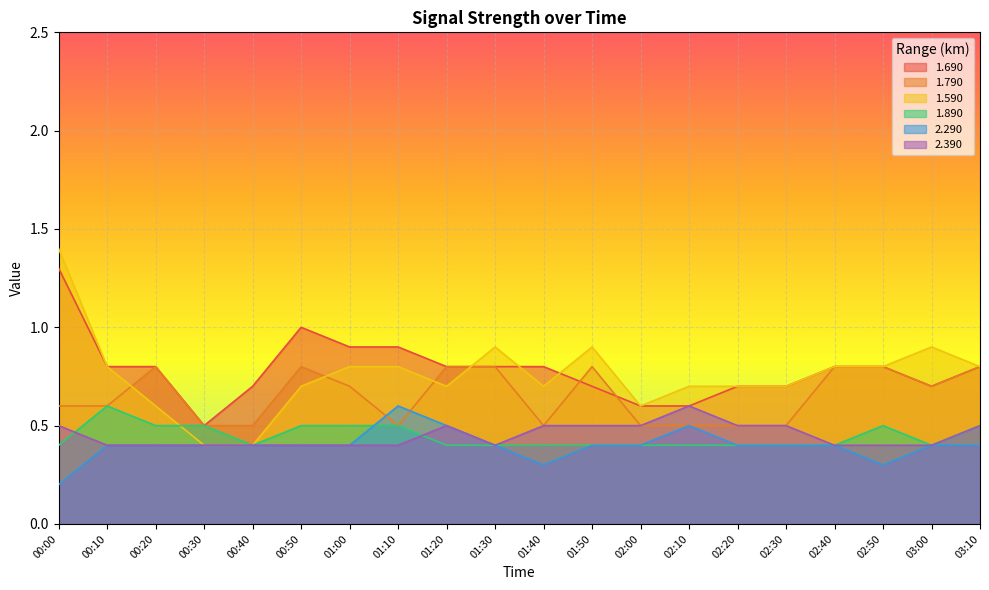

True or false: 1.790 has a value of 0.8 at 01:50.

True